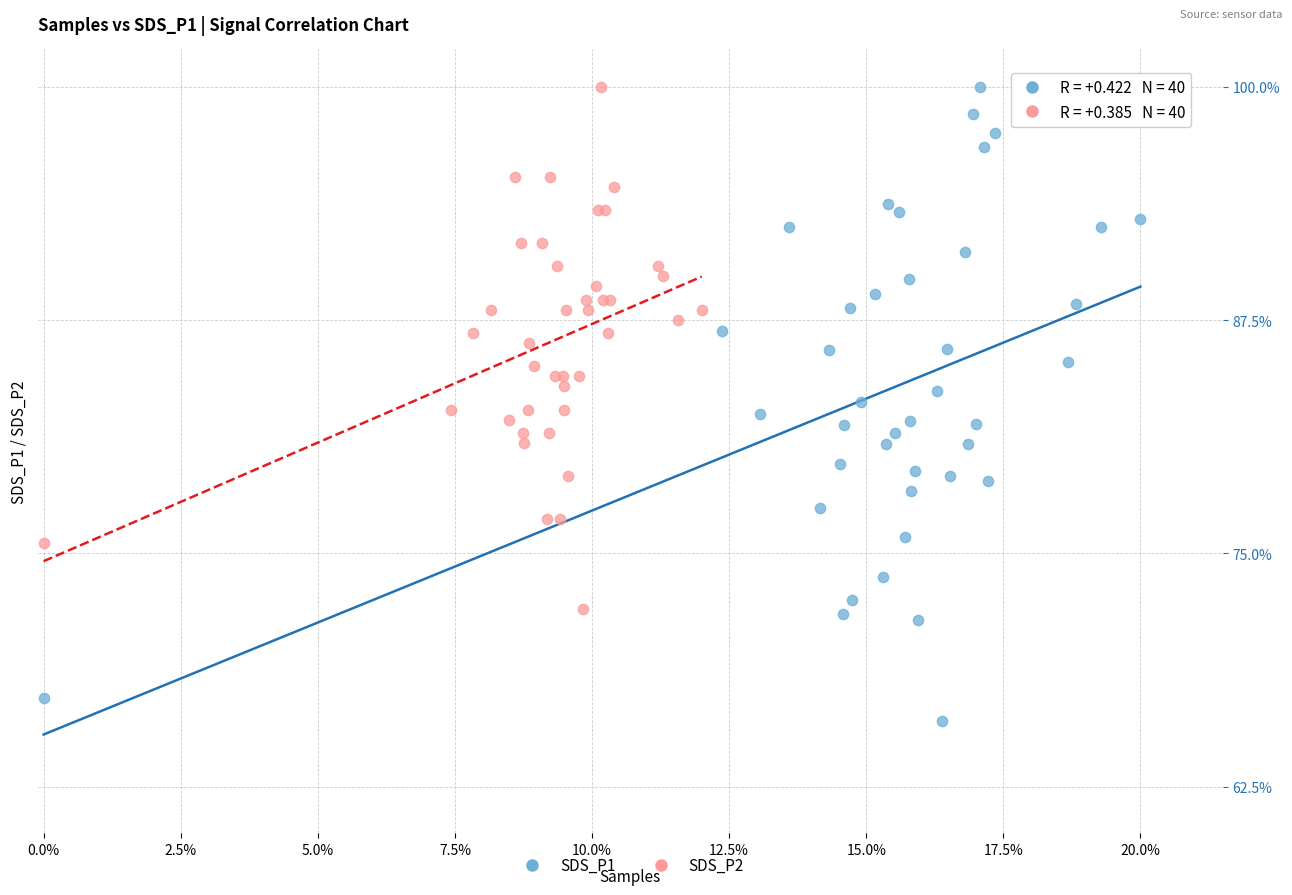

What are all the series names shown in the legend?

SDS_P1, SDS_P2